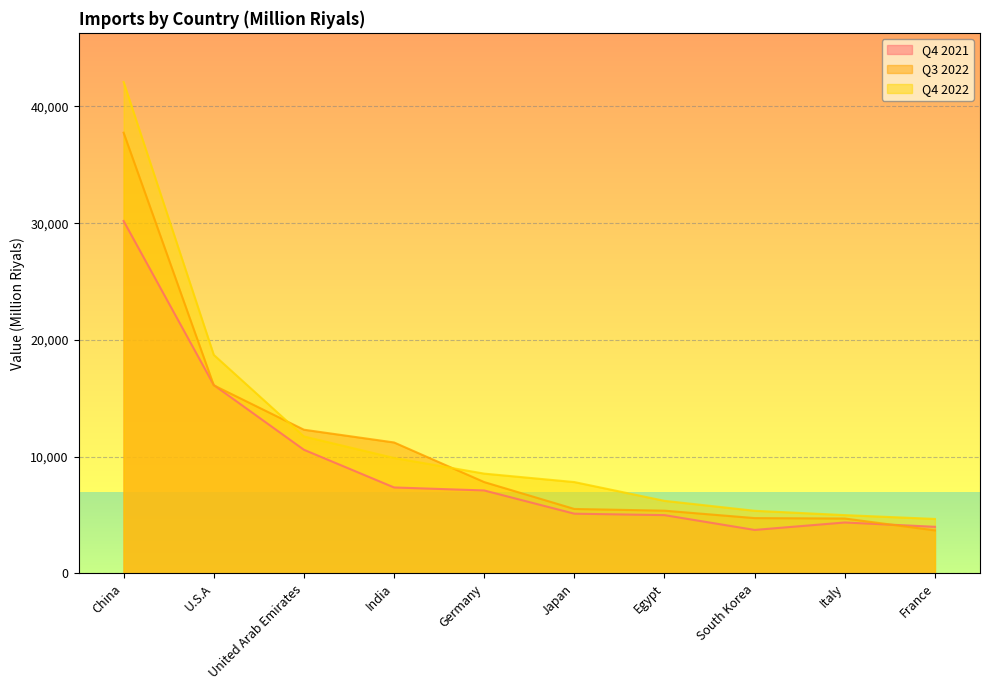

Count the number of data series in this chart.

3